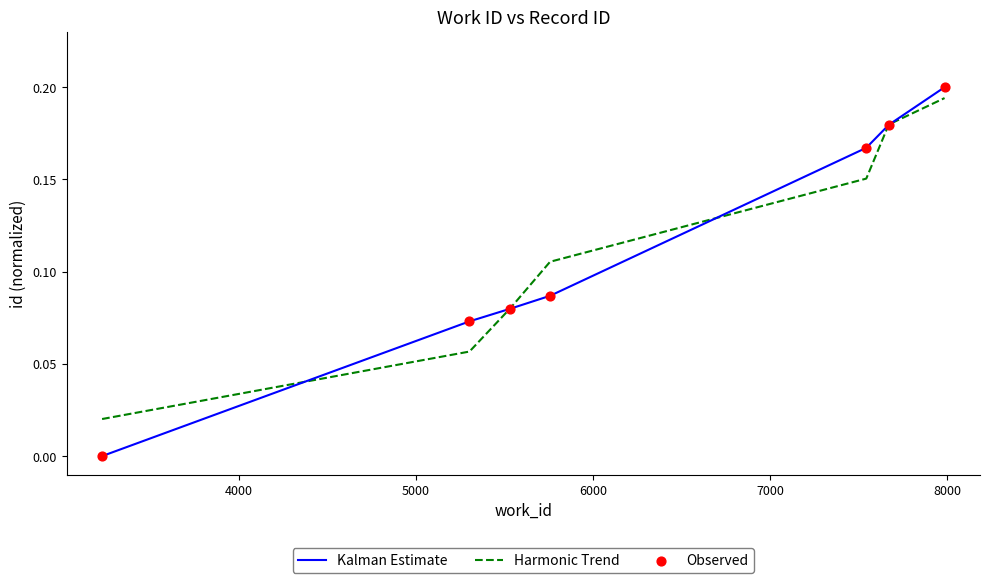

At how many categories does at least one series exceed 0?

7